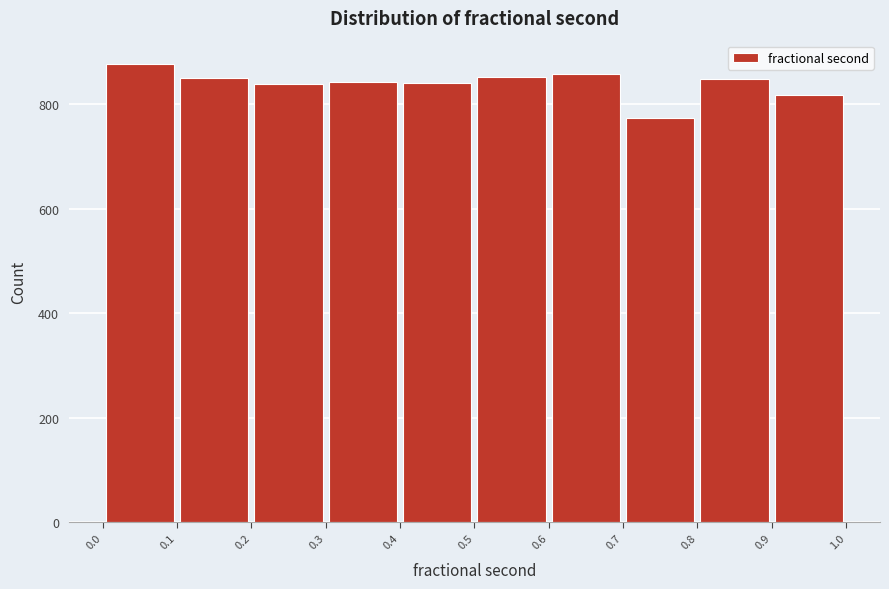

What is the height of the bar covering 0.5 to 0.6 on the x-axis? The values are not printed on the chart, so give them approximately, as read against the axis.

860